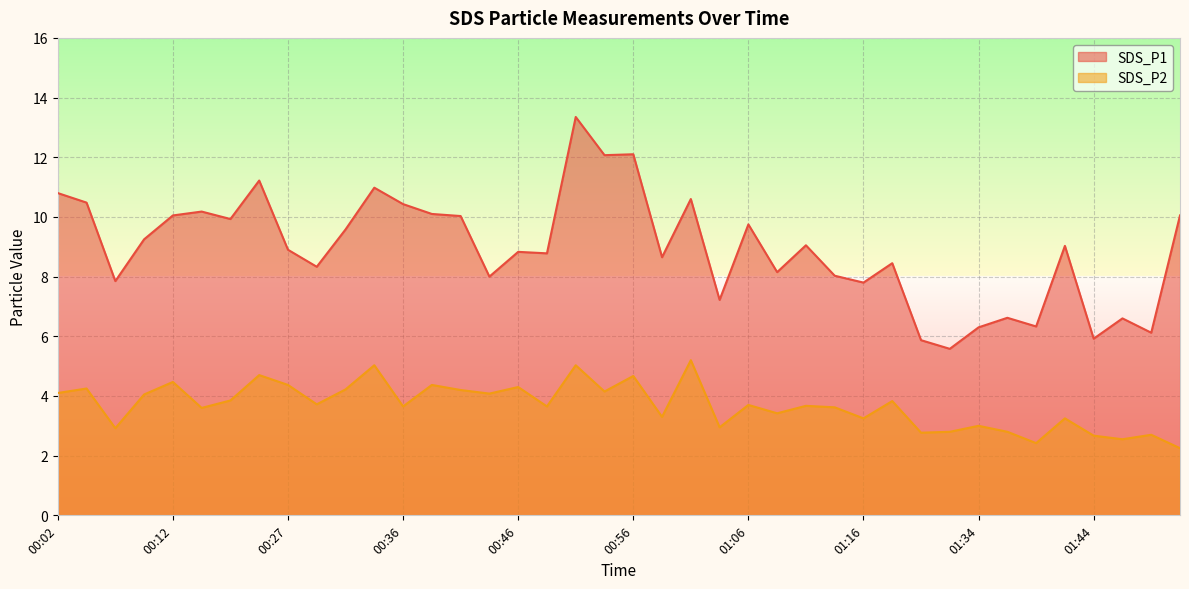

True or false: SDS_P2 and SDS_P1 intersect in this chart.

False